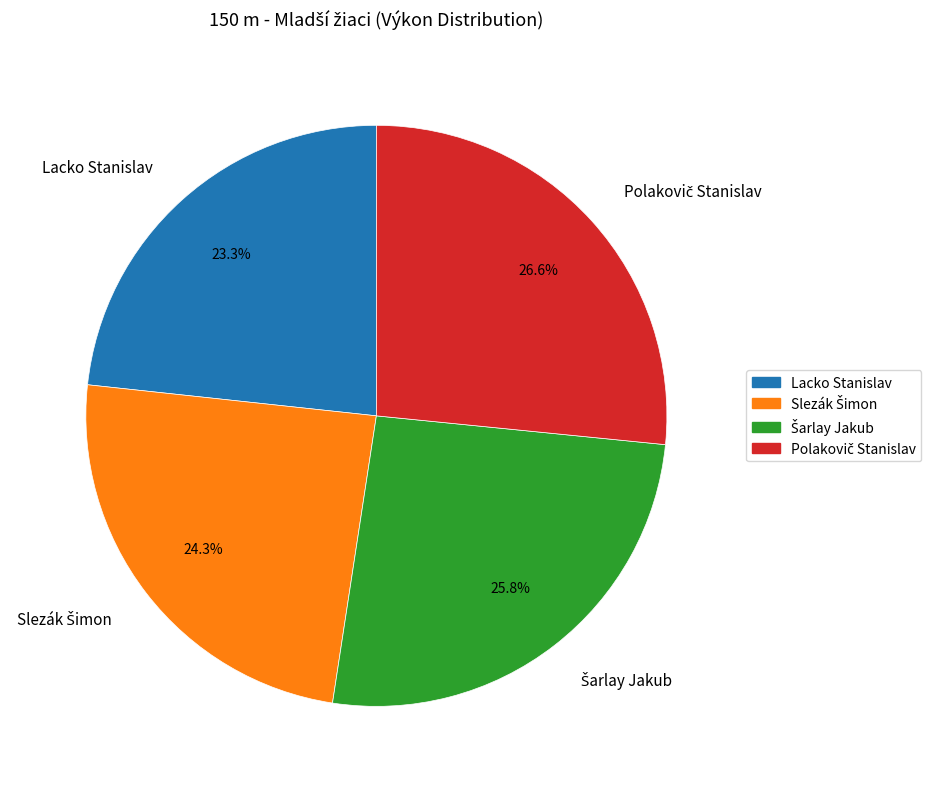

To the nearest percent, what is the difference between the largest and smallest slice percentages?

3%